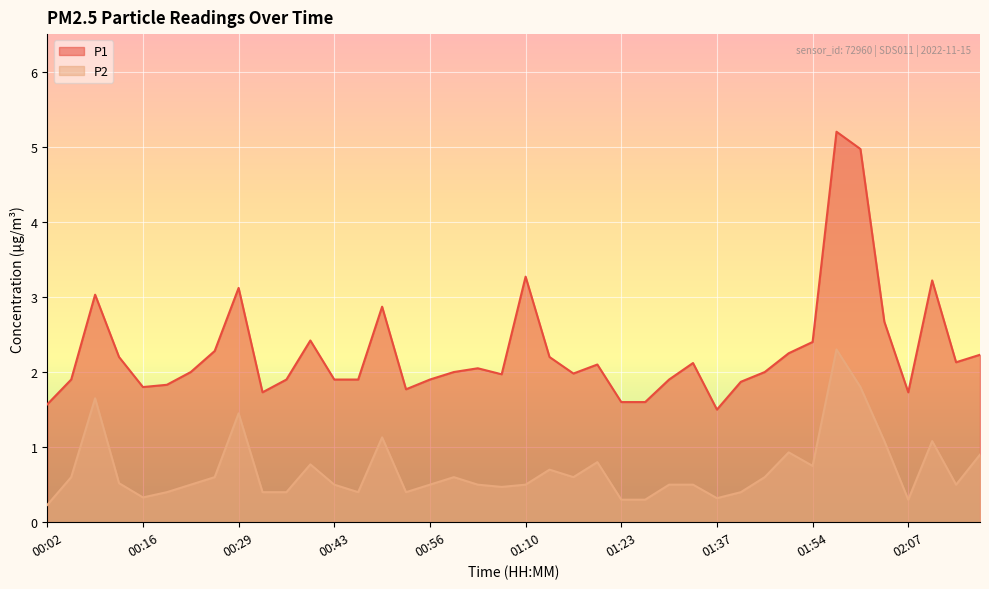

What is the value of the P2 point at the 35th from the left?

1.8